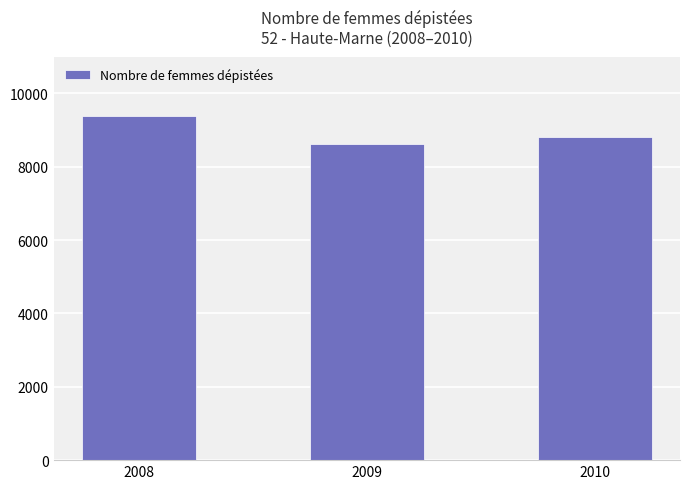

What is the minimum value shown in the chart?

8607